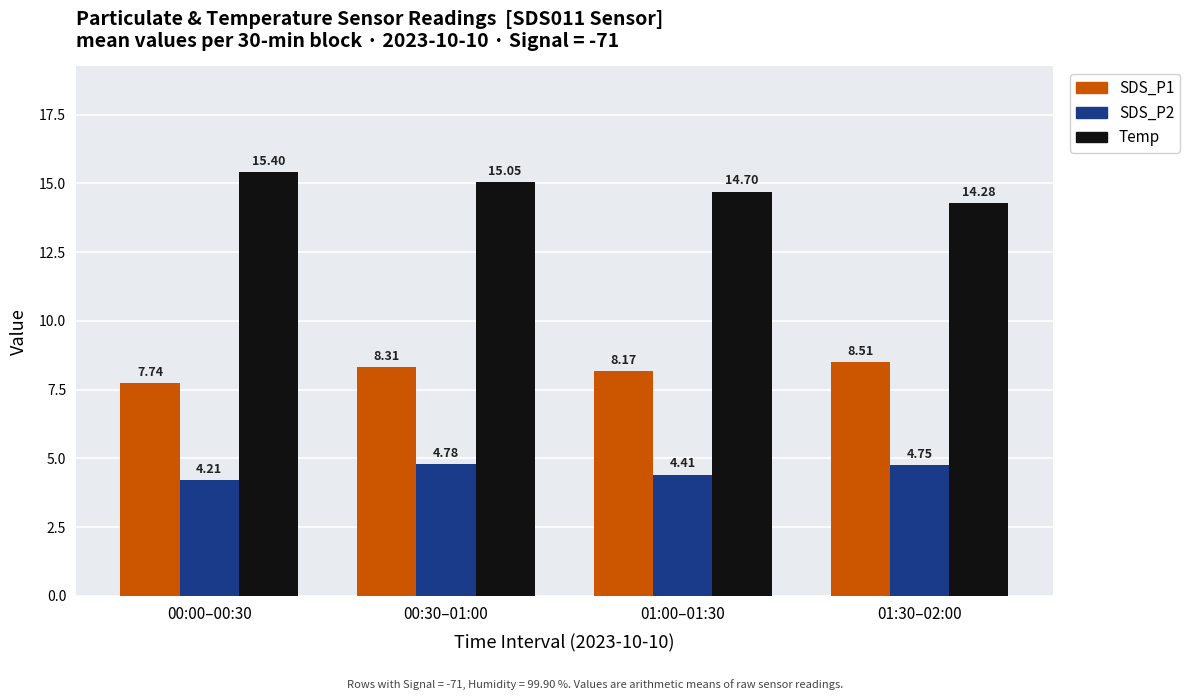

At which label is Temp closest to 14?

01:30–02:00